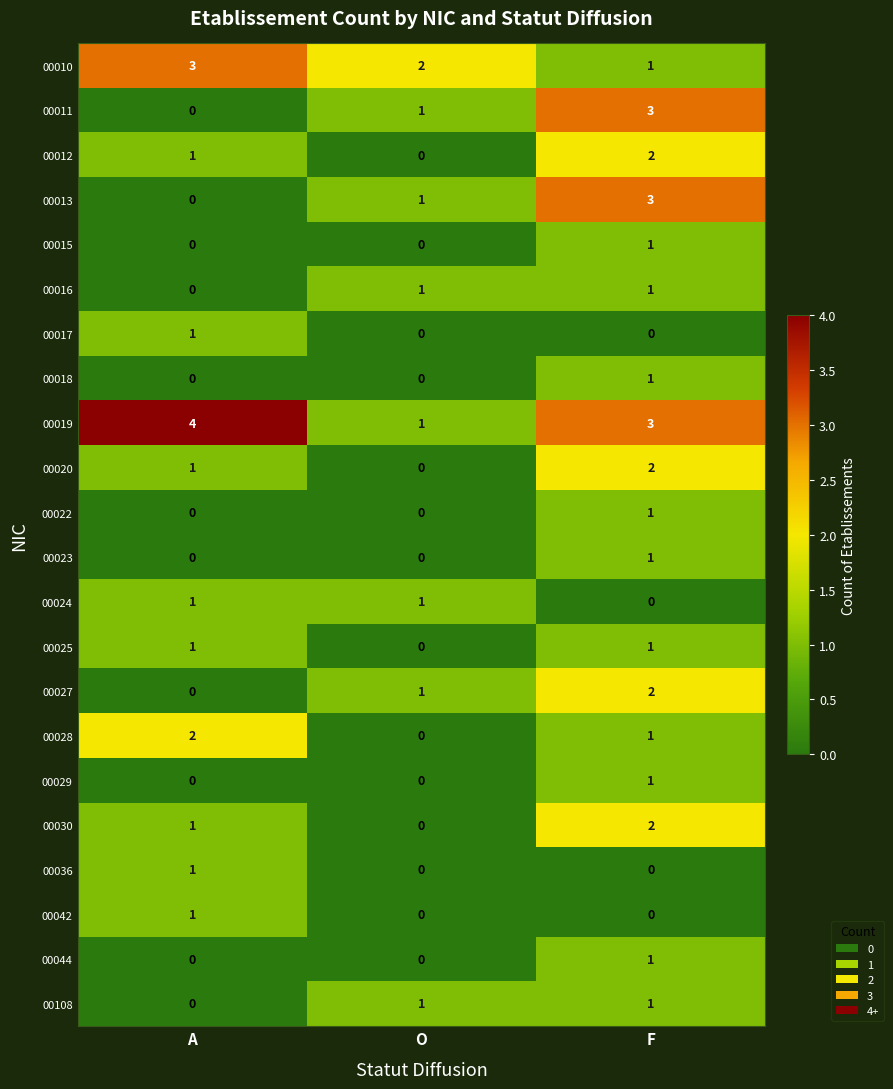

What is the maximum value shown in the chart?

4